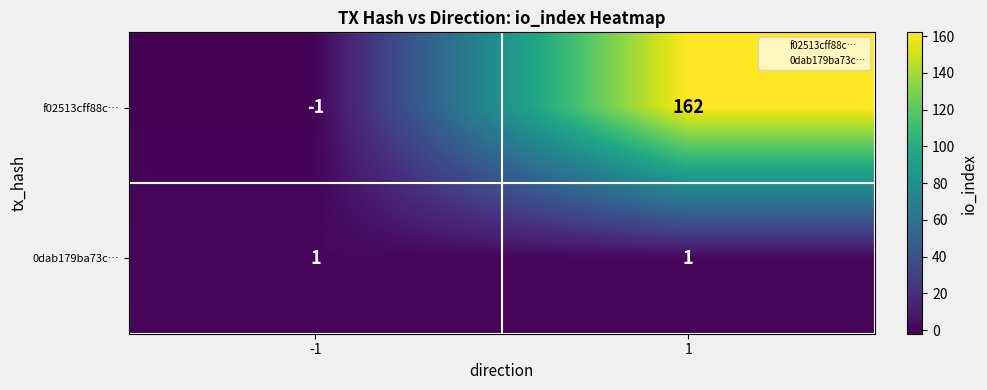

What is the maximum value shown in the chart?

162